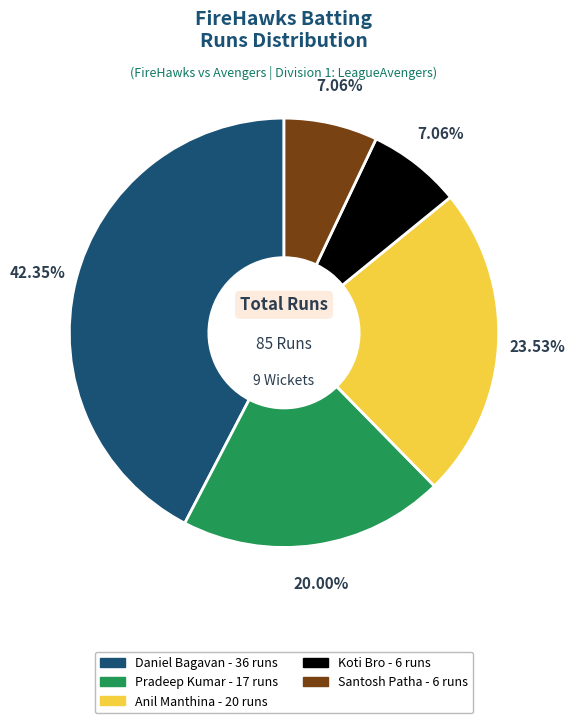

Does any single category account for the majority?

No